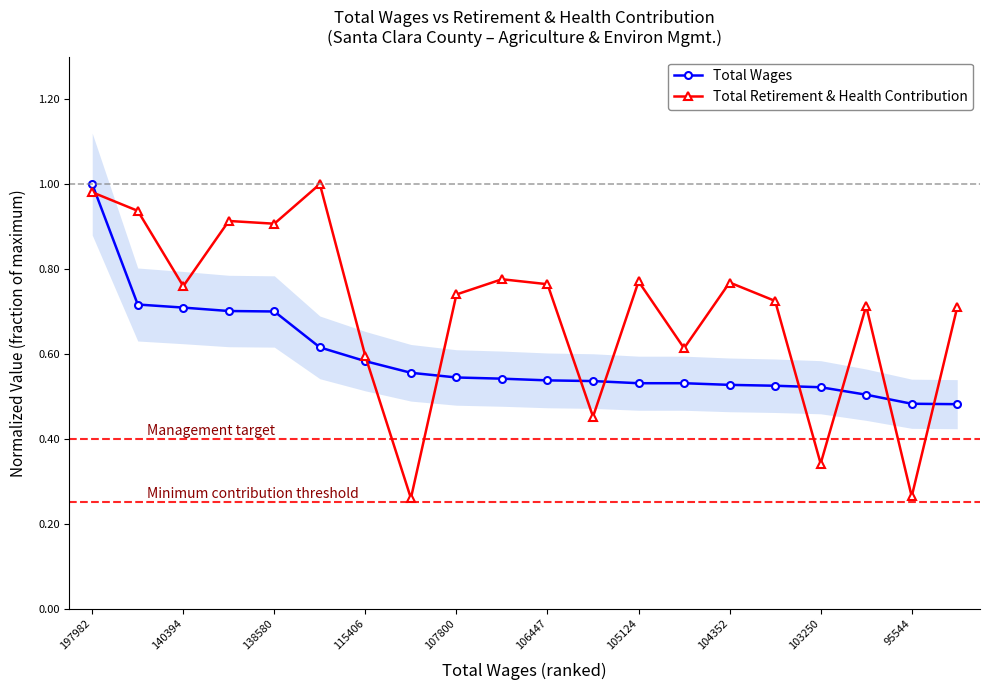

Which series has the widest spread of values?

Total Retirement & Health Contribution